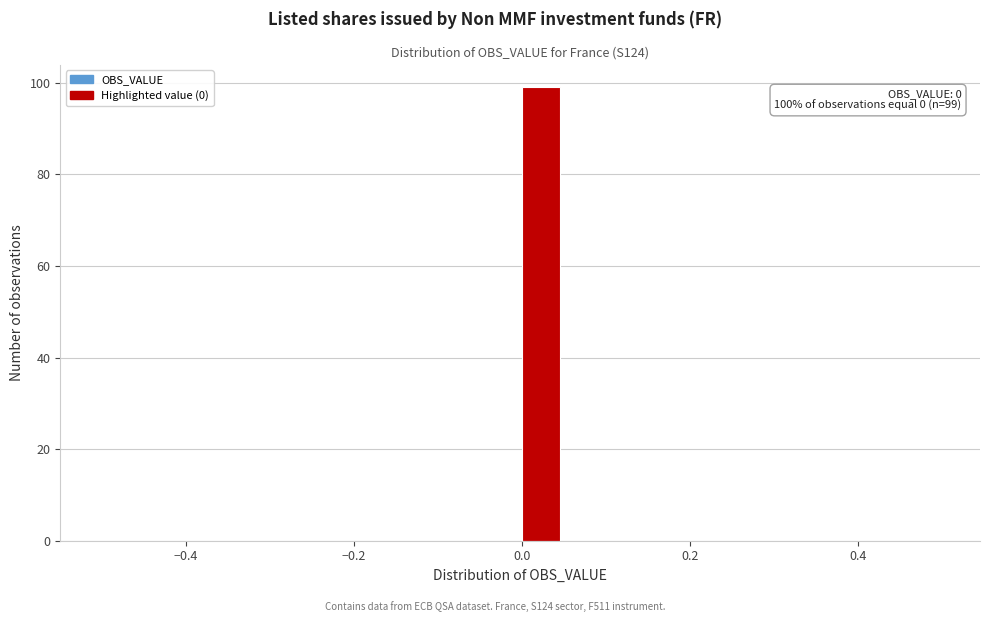

Around what value on the x-axis is the tallest bar? Give the approximate position of its centre, as read against the axis.

0.02